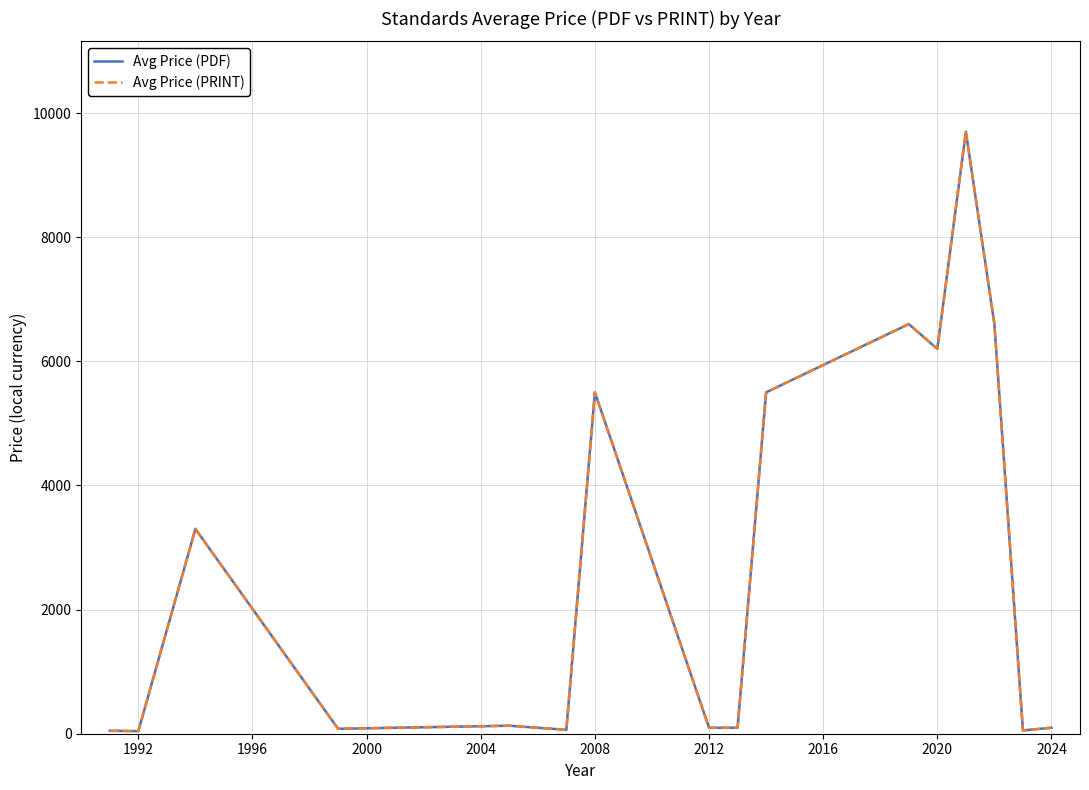

What is the difference between the maximum and minimum values in the Avg Price (PDF) series?

9658.0